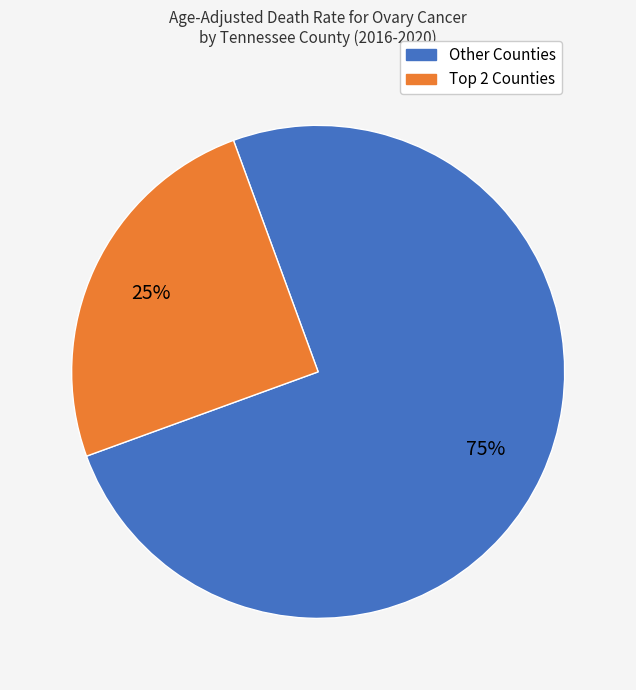

How many slices are in this pie chart?

2